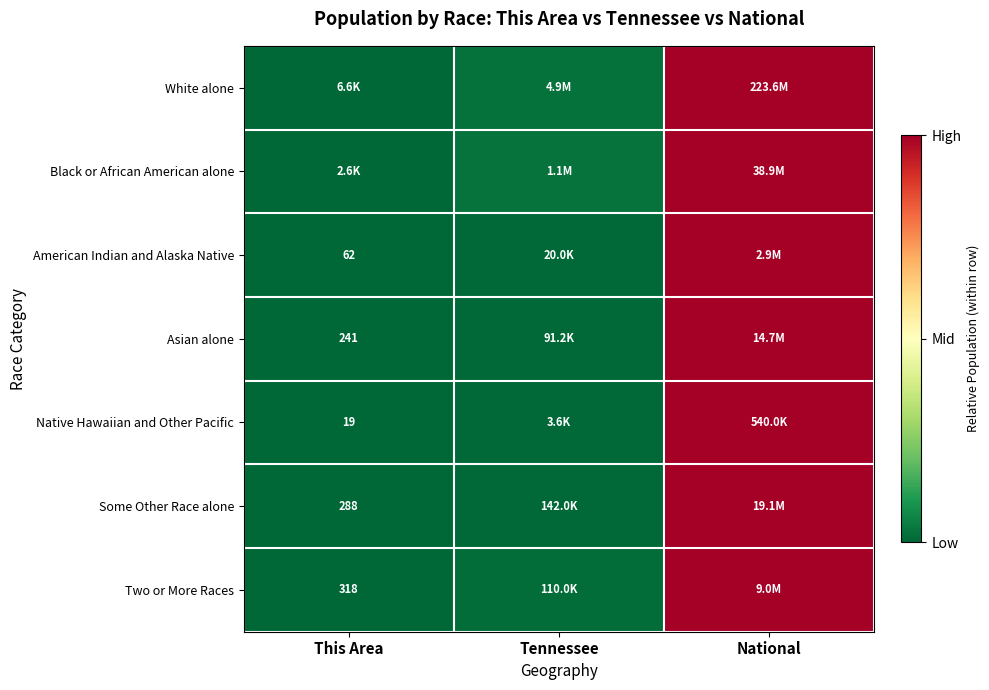

How many data points does each series have?

3